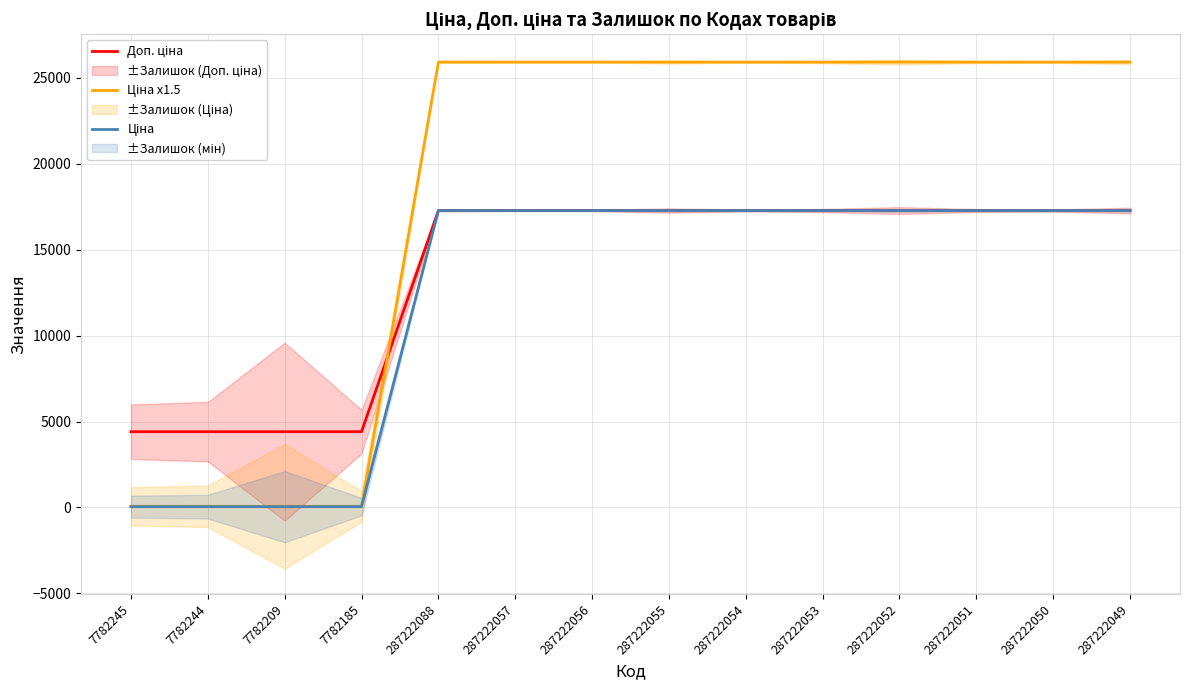

Which series has the widest spread of values?

Ціна x1.5